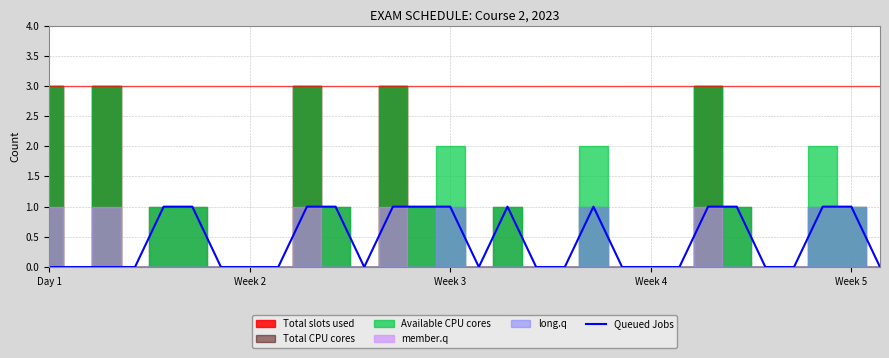

How many values are above zero?

13